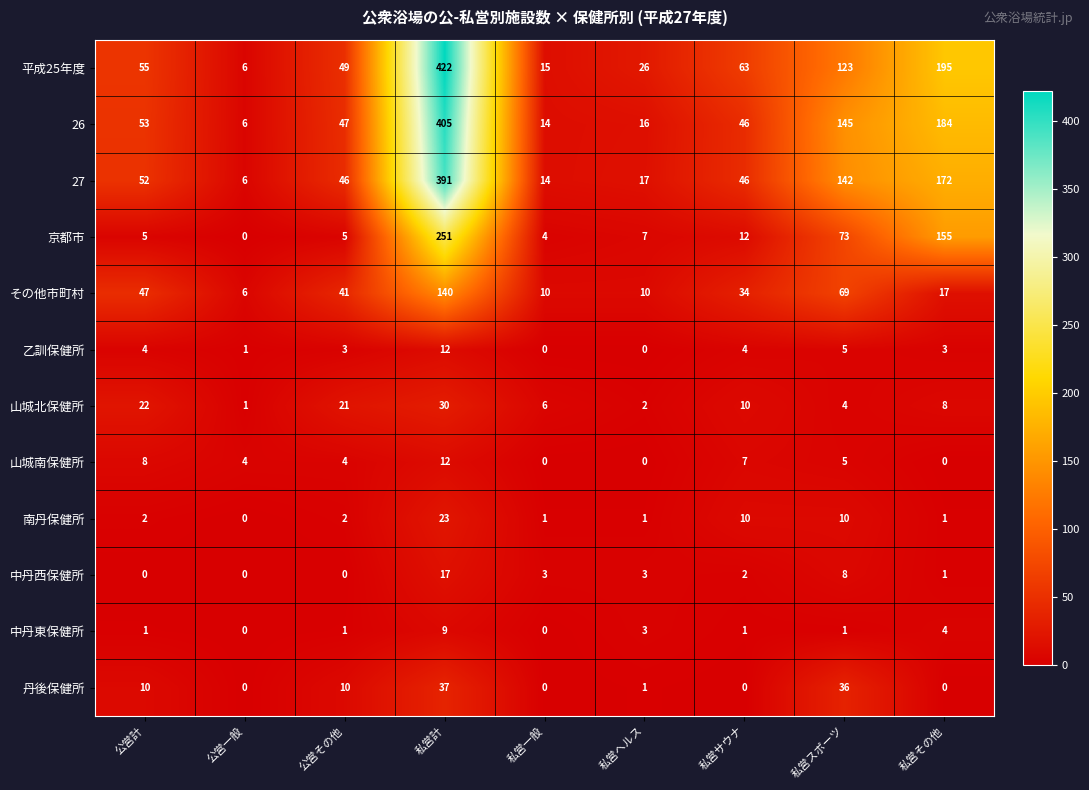

What is the minimum value for その他市町村?

6